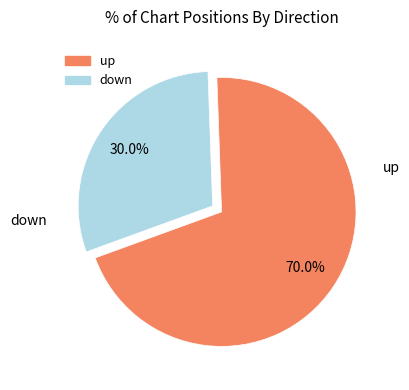

What percentage is the up slice, to the nearest percent?

70%